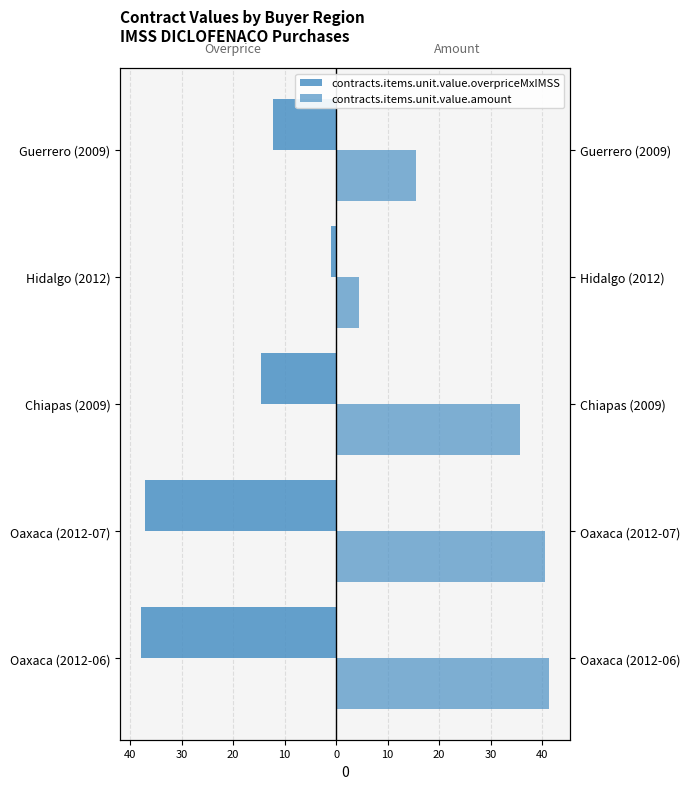

Between Oaxaca (2012-07) and Hidalgo (2012), which series saw the biggest shift?

contracts.items.unit.value.overpriceMxIMSS